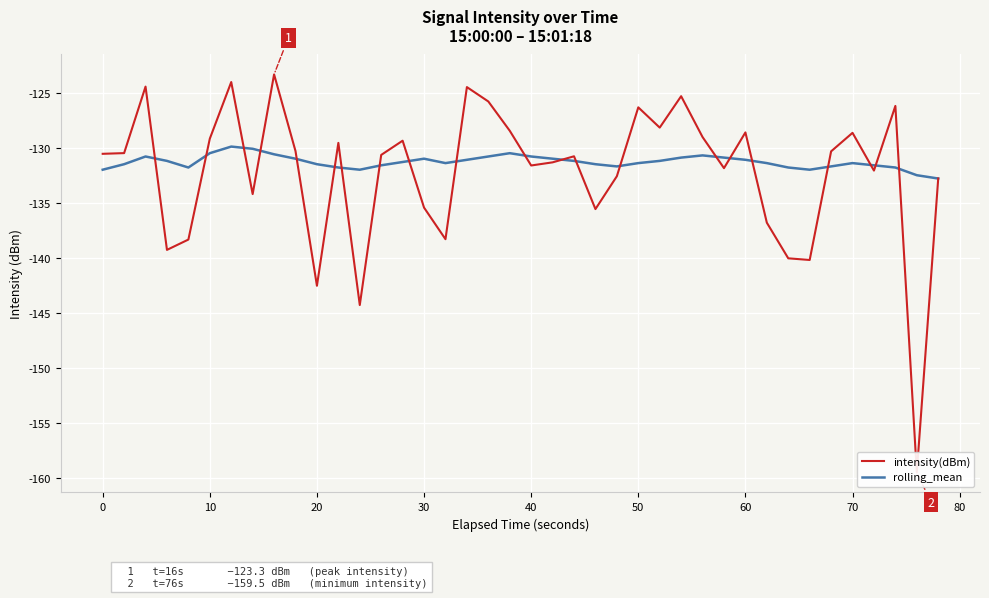

The value of rolling_mean at 20 is -186.1. True or false?

False